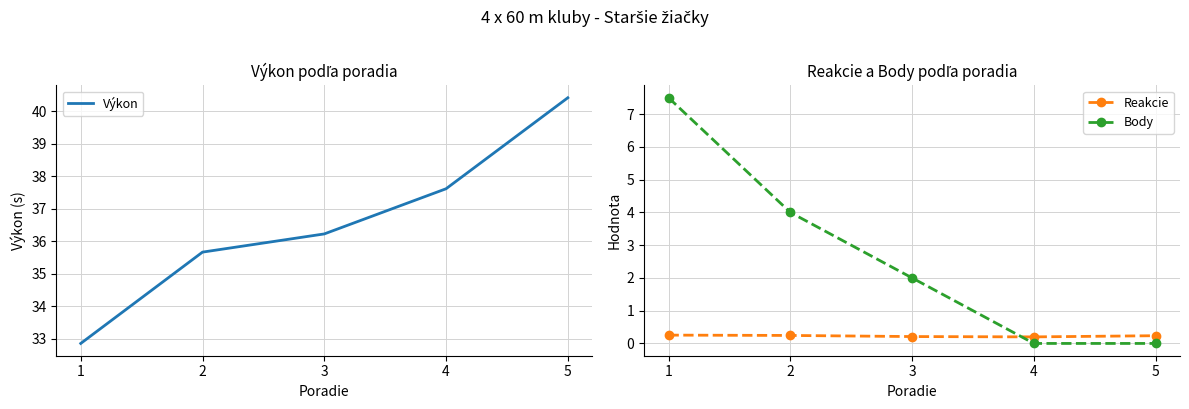

Which series has the largest total across all categories?

Výkon